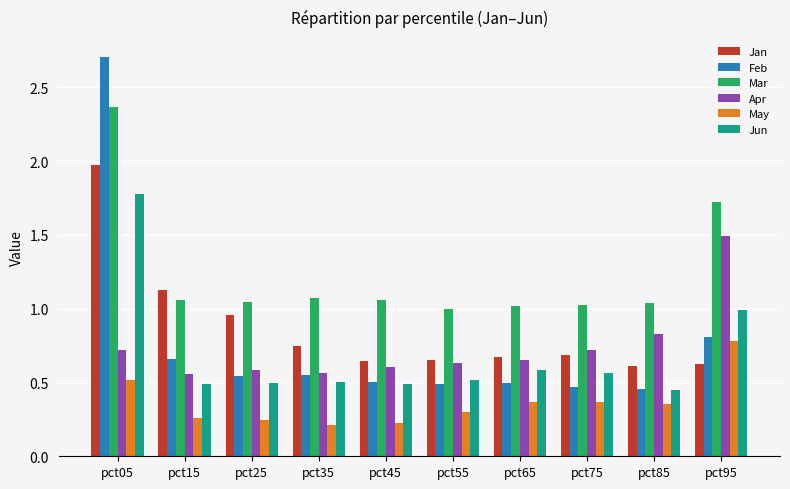

What is the difference between the maximum and minimum values in the Jan series?

1.4